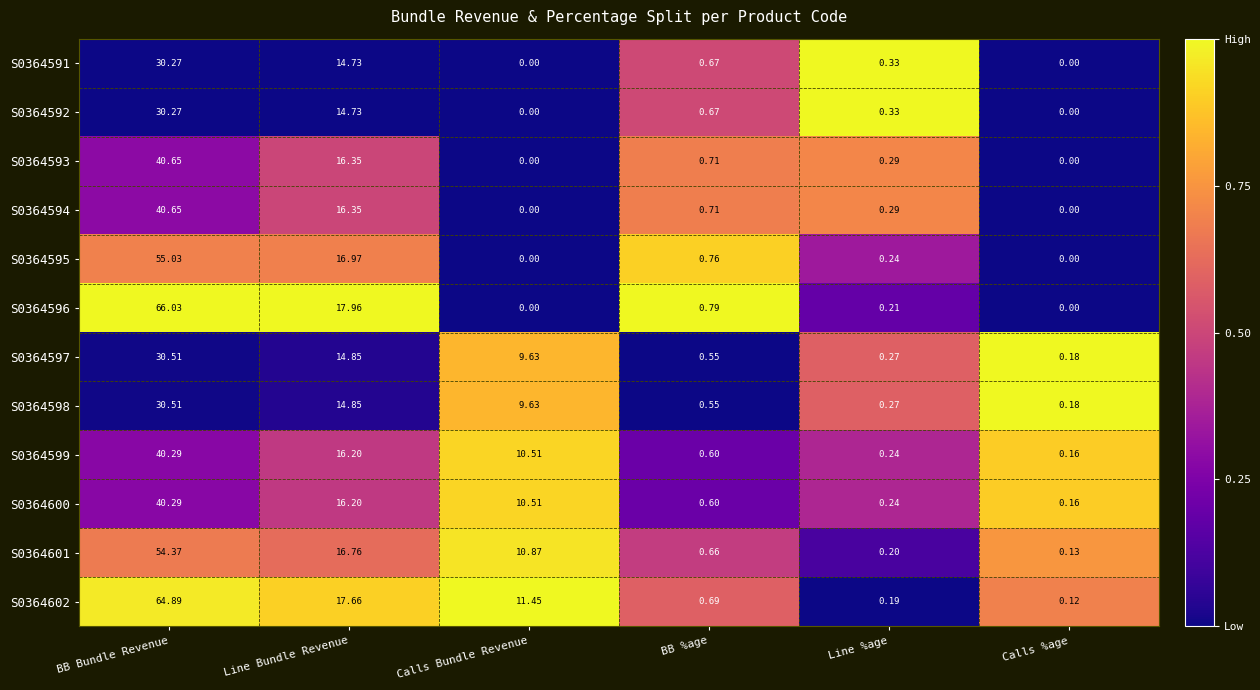

At how many categories does at least one series exceed 0?

6